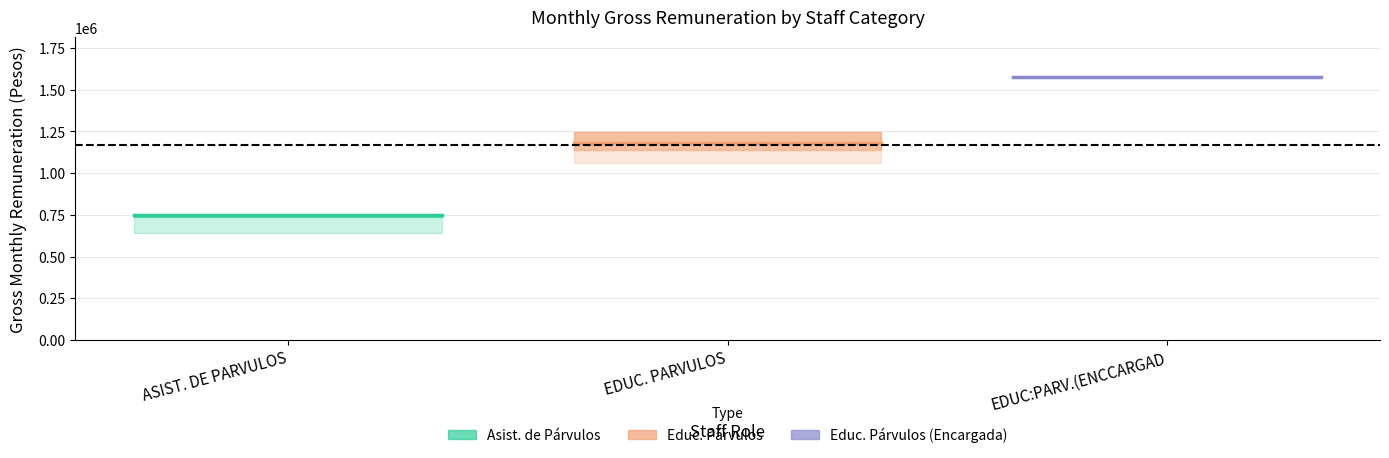

Is it true that EDUC:PARV.(ENCCARGAD equals 638358.0 at ASIST. DE PARVULOS?

False